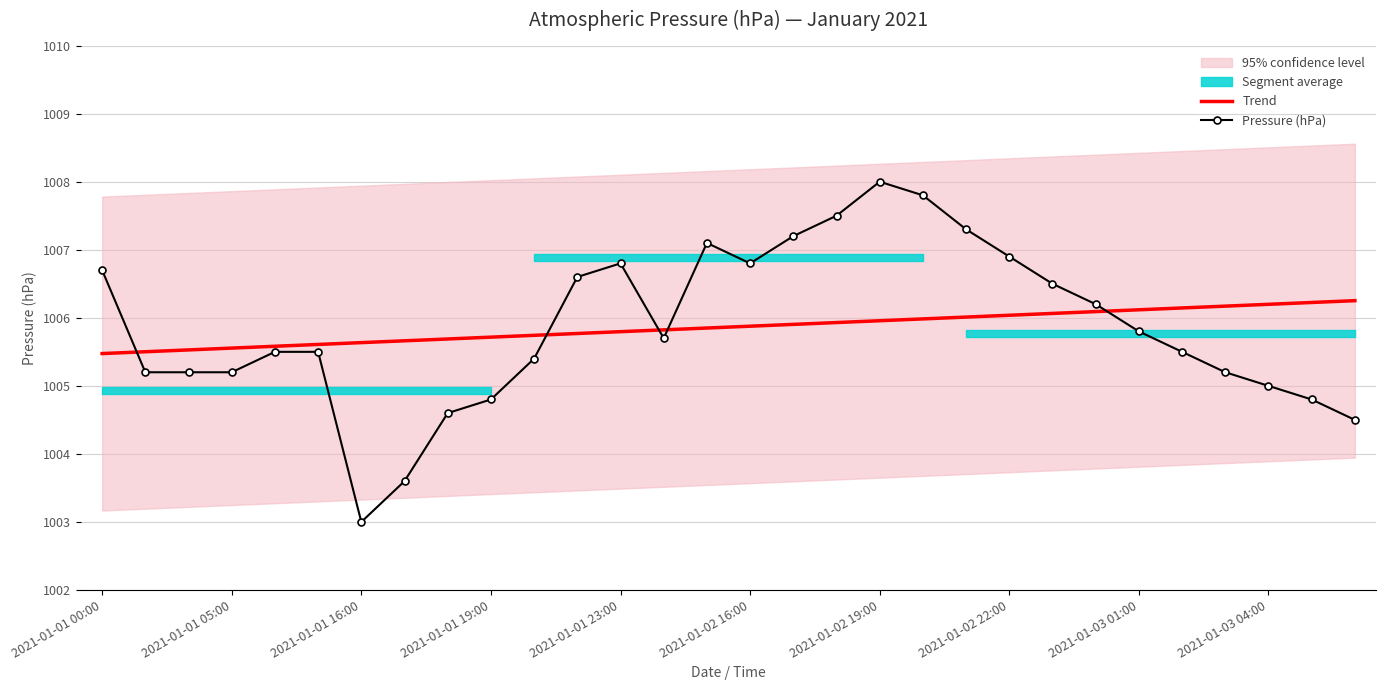

What position from the right is 16?

14